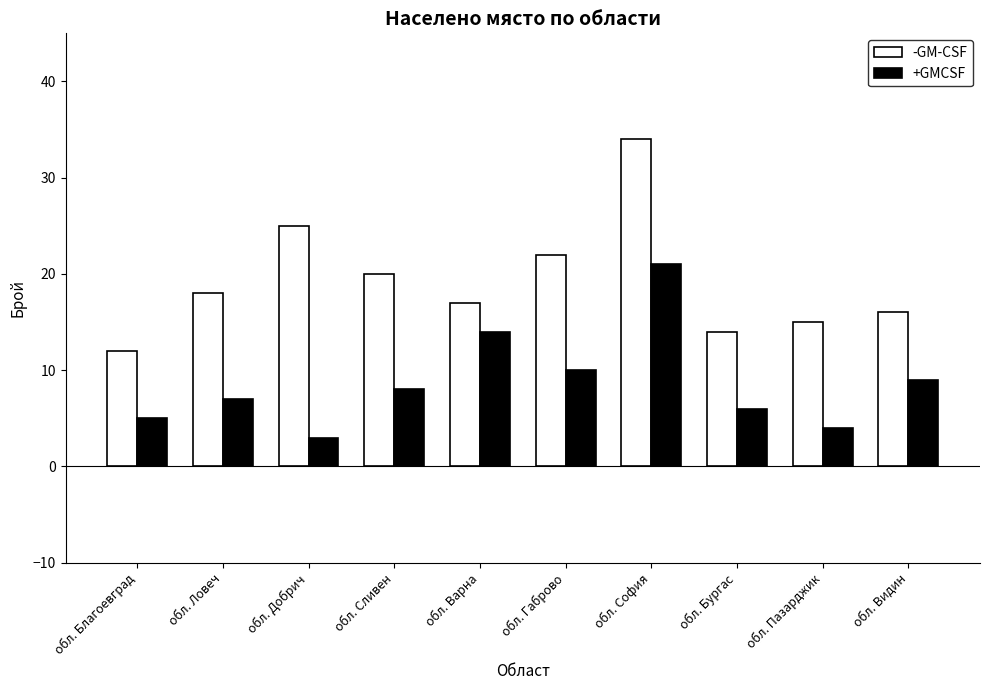

The value of -GM-CSF at обл. Видин is 25. True or false?

False